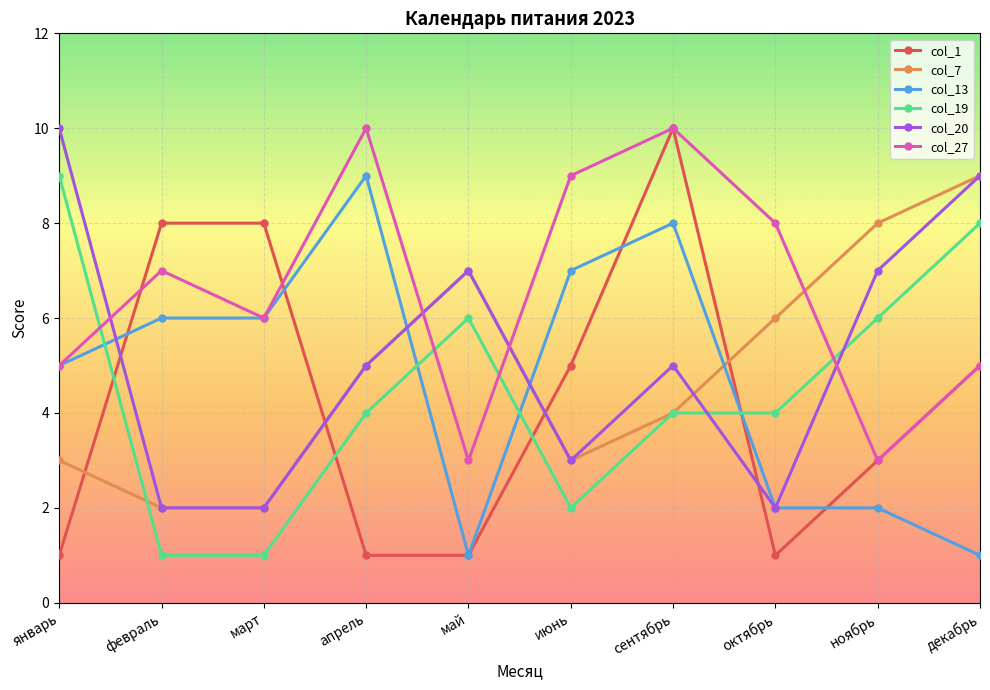

Count the col_20 values in the range 2 to 7.

8